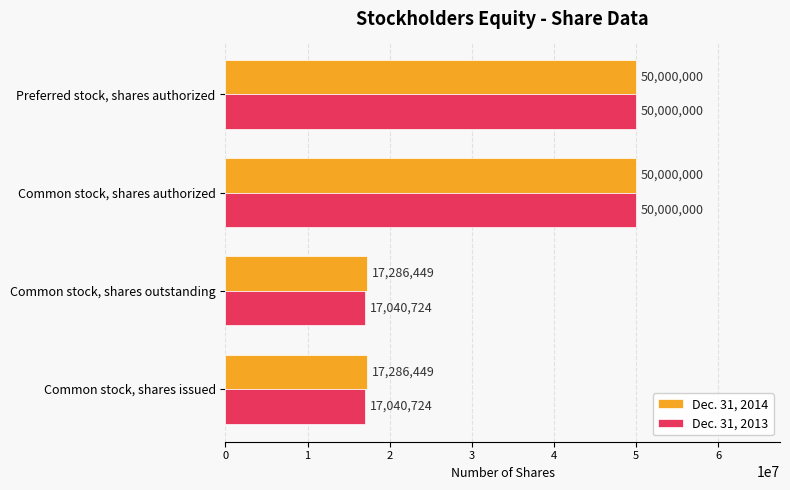

Which series has the largest total across all categories?

Dec. 31, 2014